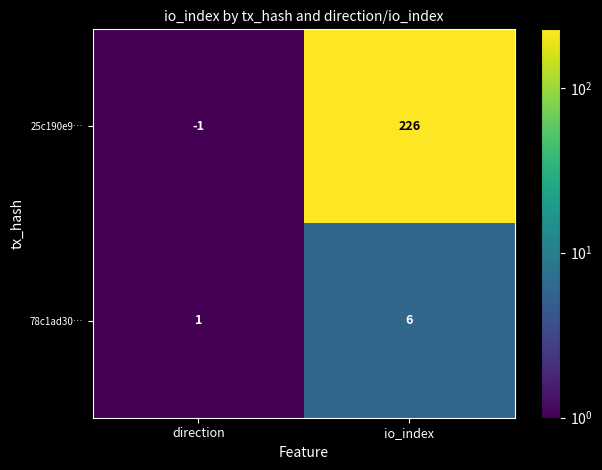

Reading left to right, transcribe all the data shown in this chart.

25c190e9…: -1	226
78c1ad30…: 1	6